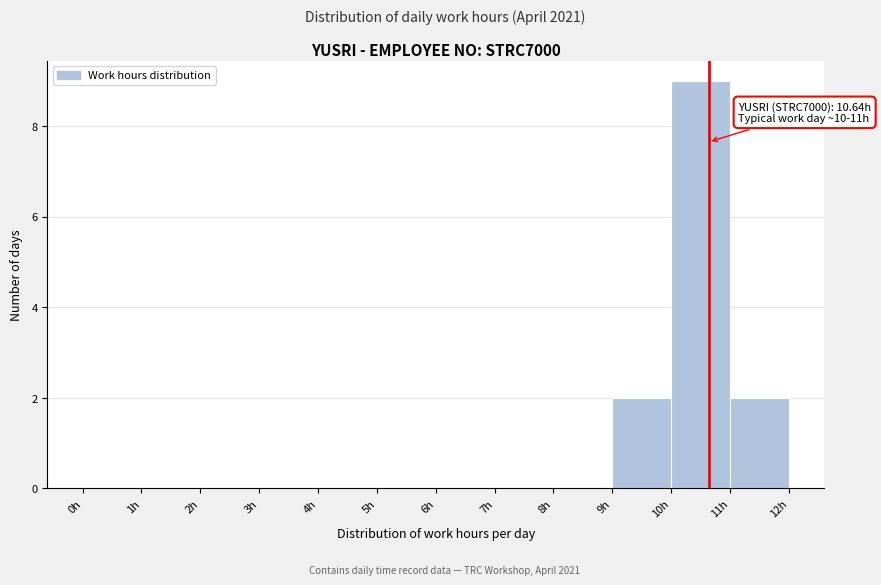

Which range on the x-axis has the tallest bar?

10 to 11